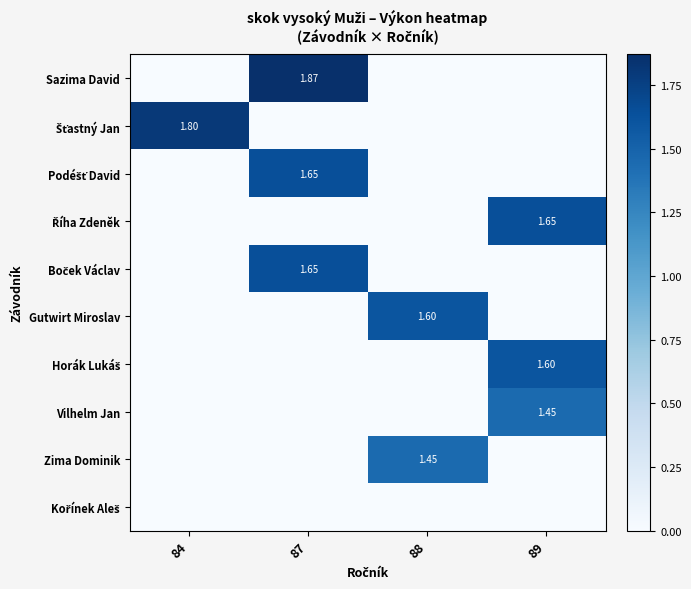

True or false: Sazima David has a value of 0.6 at 84.

False